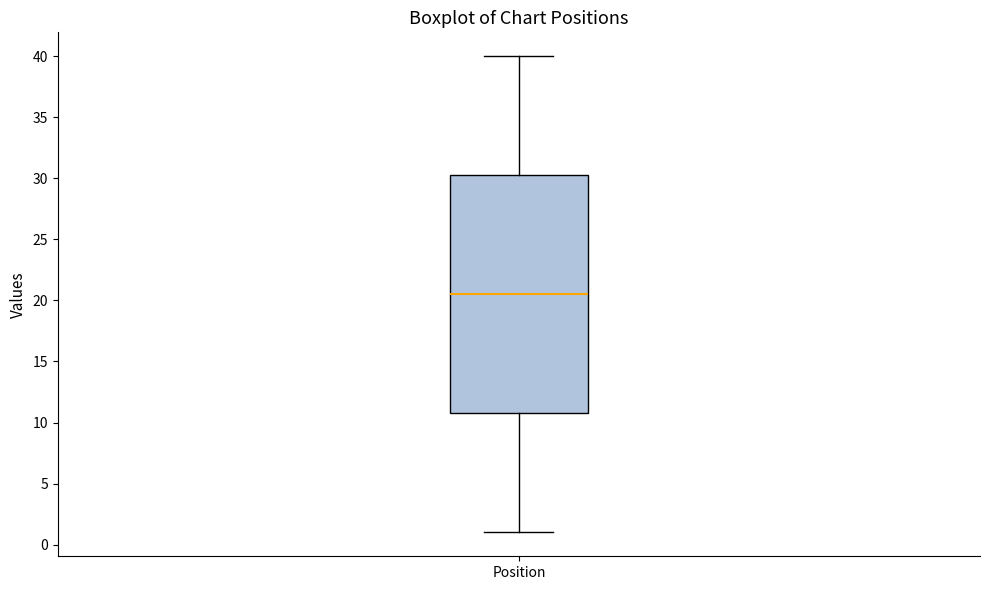

Read this box plot against the y-axis: the position of the median line, the range covered by the box, and the ends of both whiskers. The values are not printed on the chart, so give them approximately, as read against the axis.

median 20.5, box 11.0 to 30.5, whiskers 1.0 to 40.0